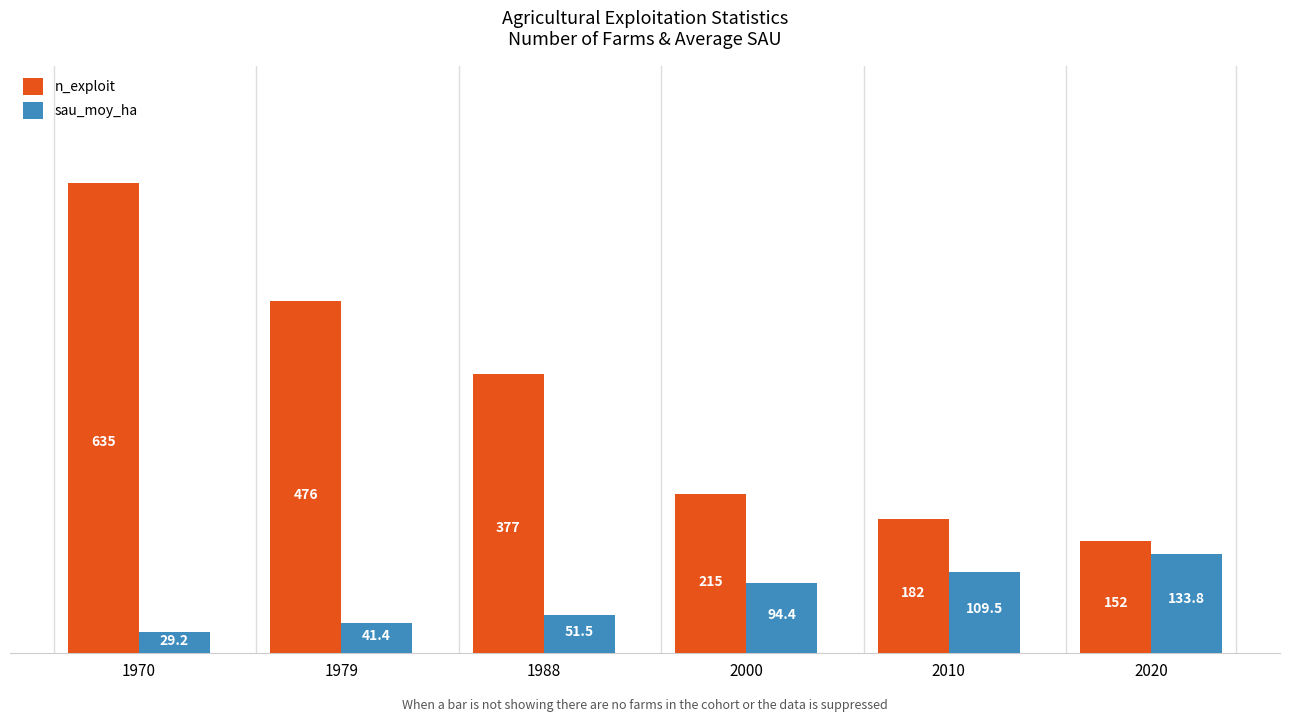

What is the sum of all n_exploit values?

2037.0